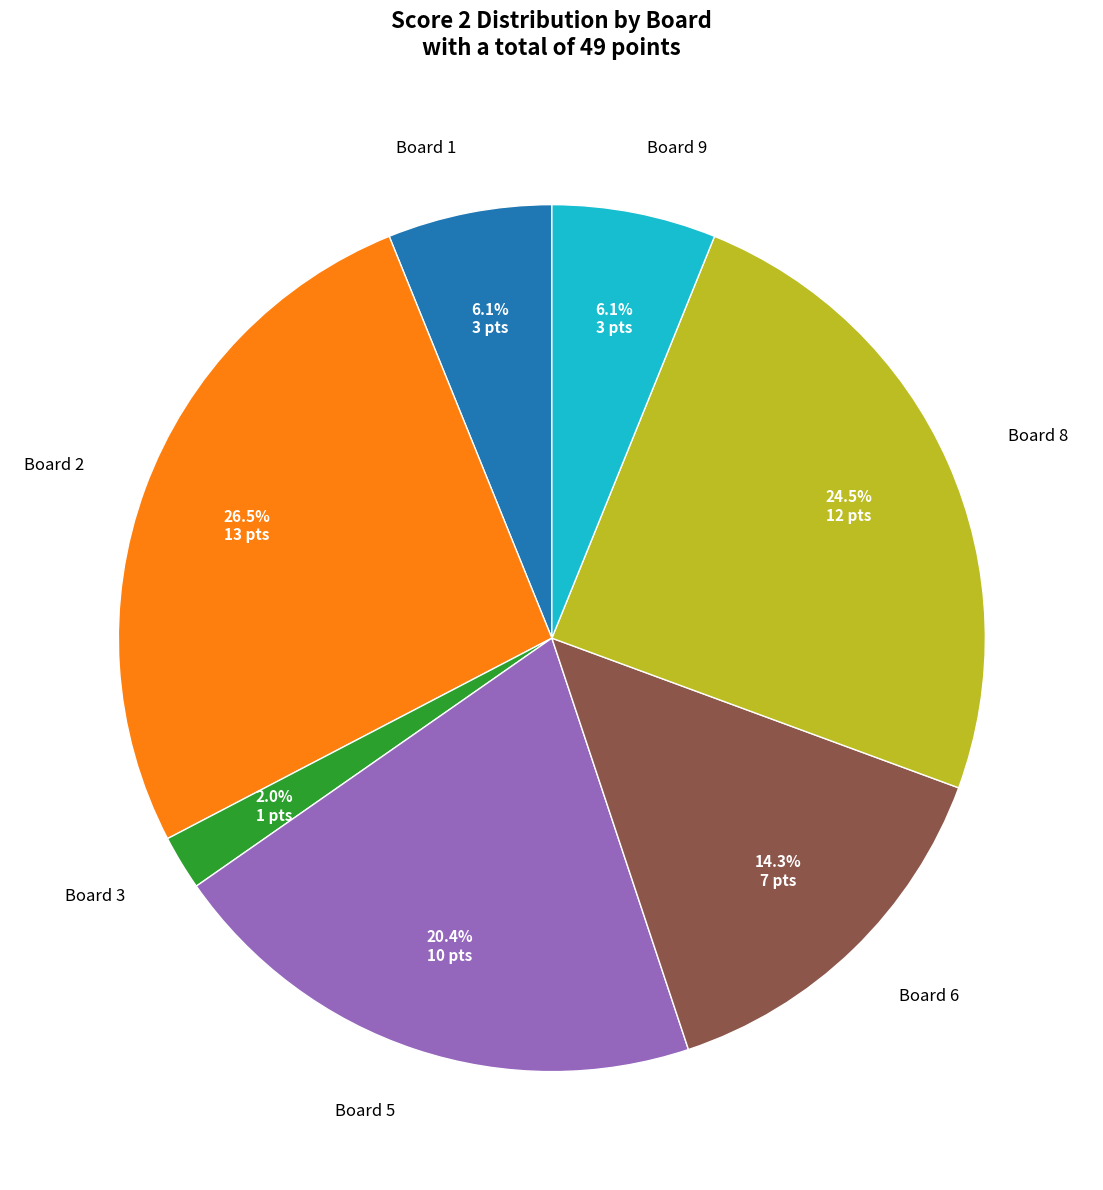

Does any single category account for the majority?

No